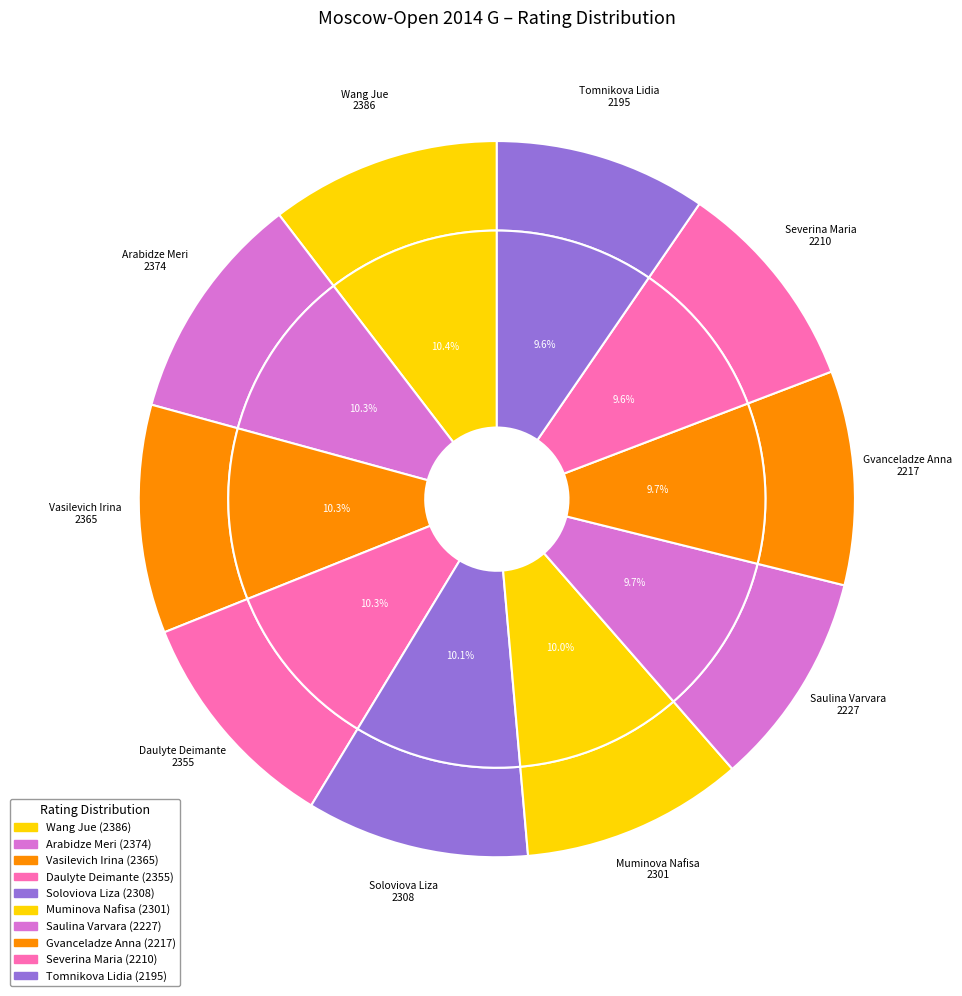

What is the change in value from Arabidze Meri to Gvanceladze Anna?

-157